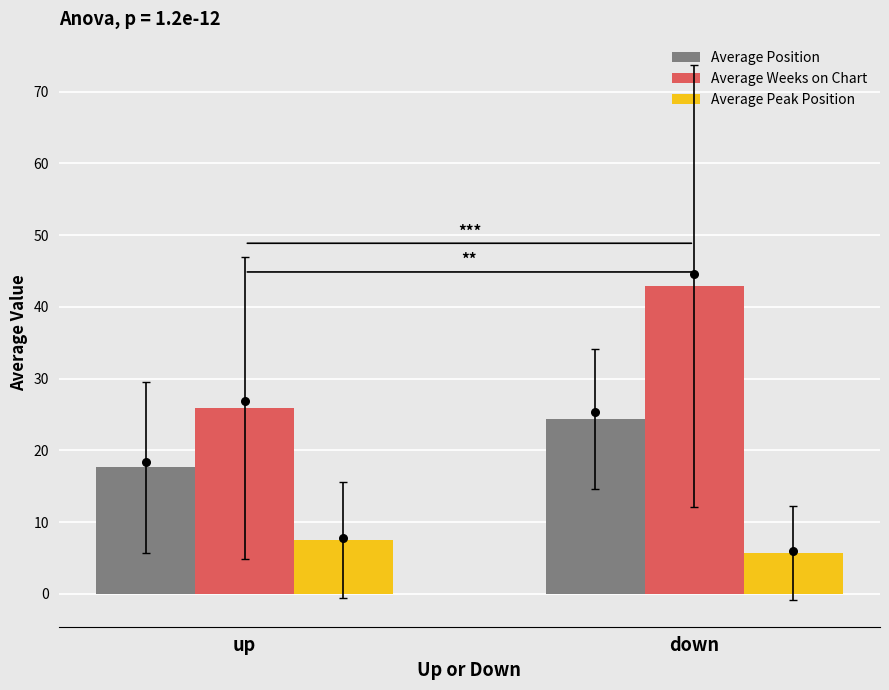

Which series has the largest total across all categories?

Average Weeks on Chart